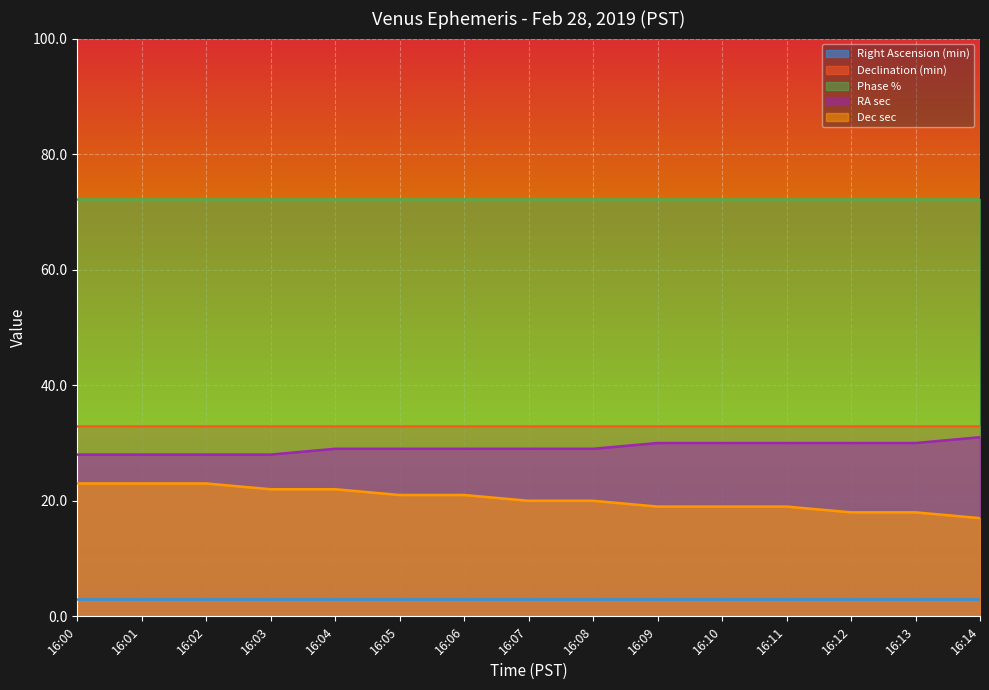

What is the total value across all series at 16:12?

156.2